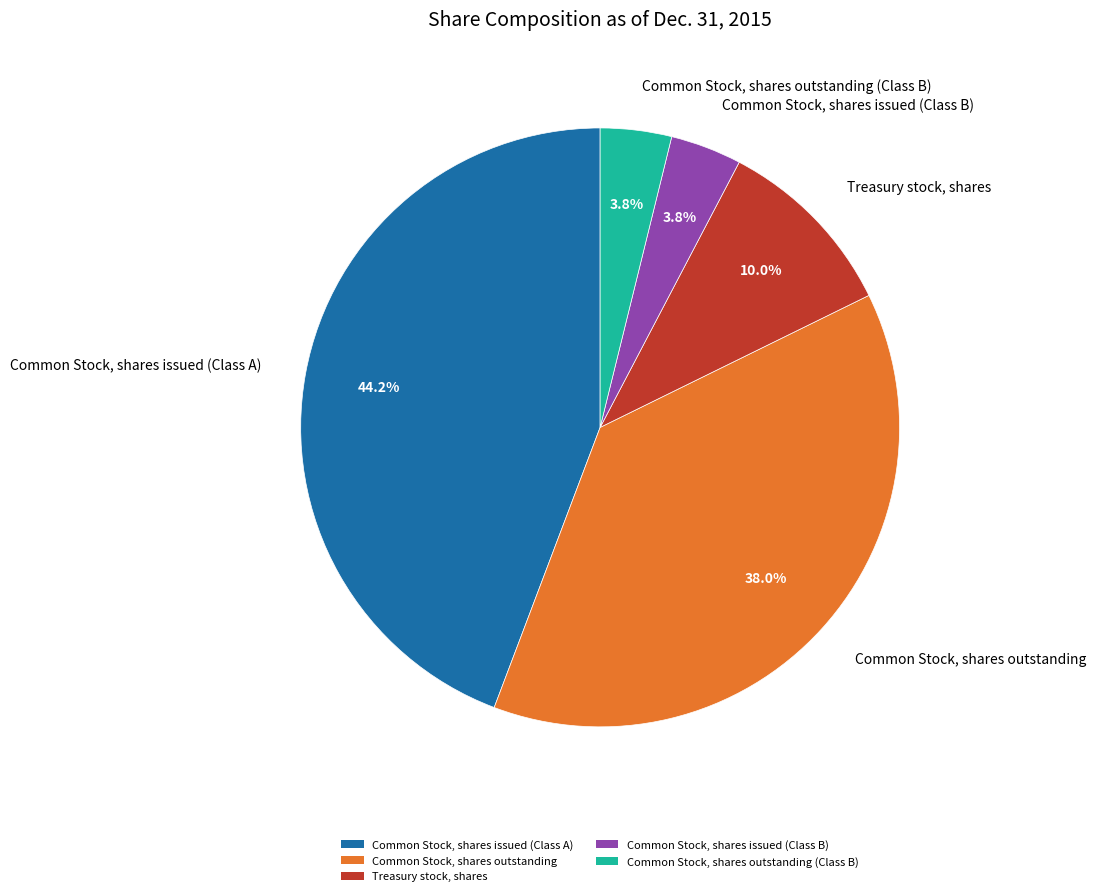

Is there any slice that represents more than half of the pie?

No